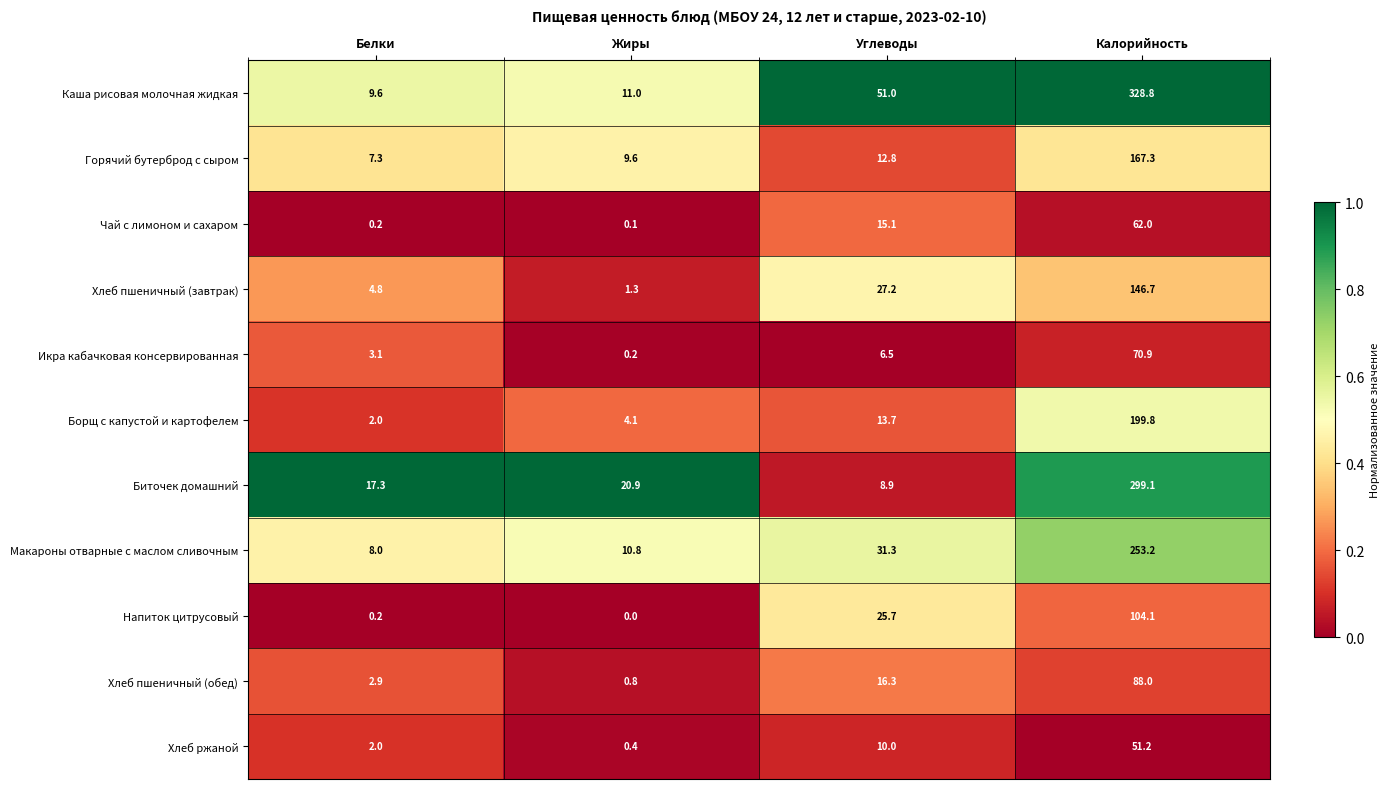

The Борщ с капустой и картофелем series shows 2.8 at Белки. True or false?

False